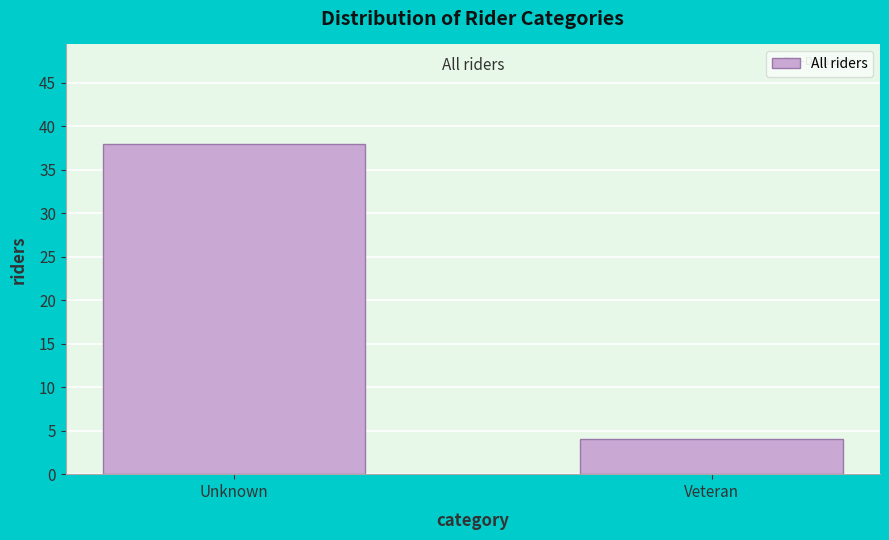

Reading left to right, transcribe all the data shown in this chart.

Unknown=38	Veteran=4